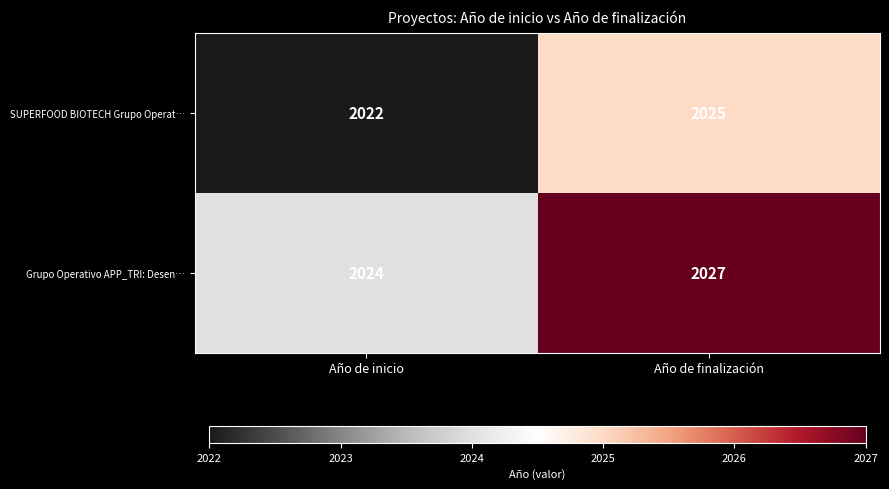

At which category is the sum across all series the highest?

Año de finalización